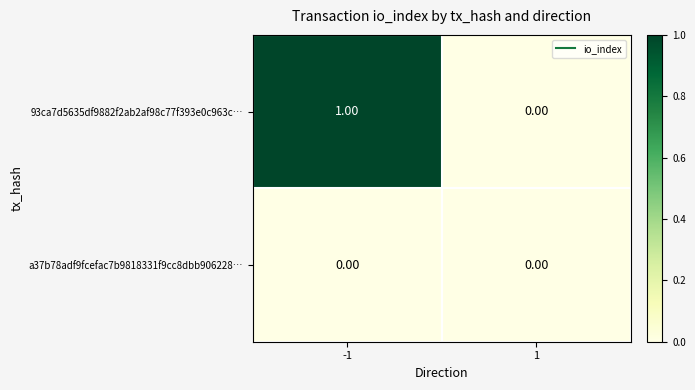

Between -1 and 1, which series saw the biggest shift?

93ca7d5635df9882f2ab2af98c77f393e0c963c…